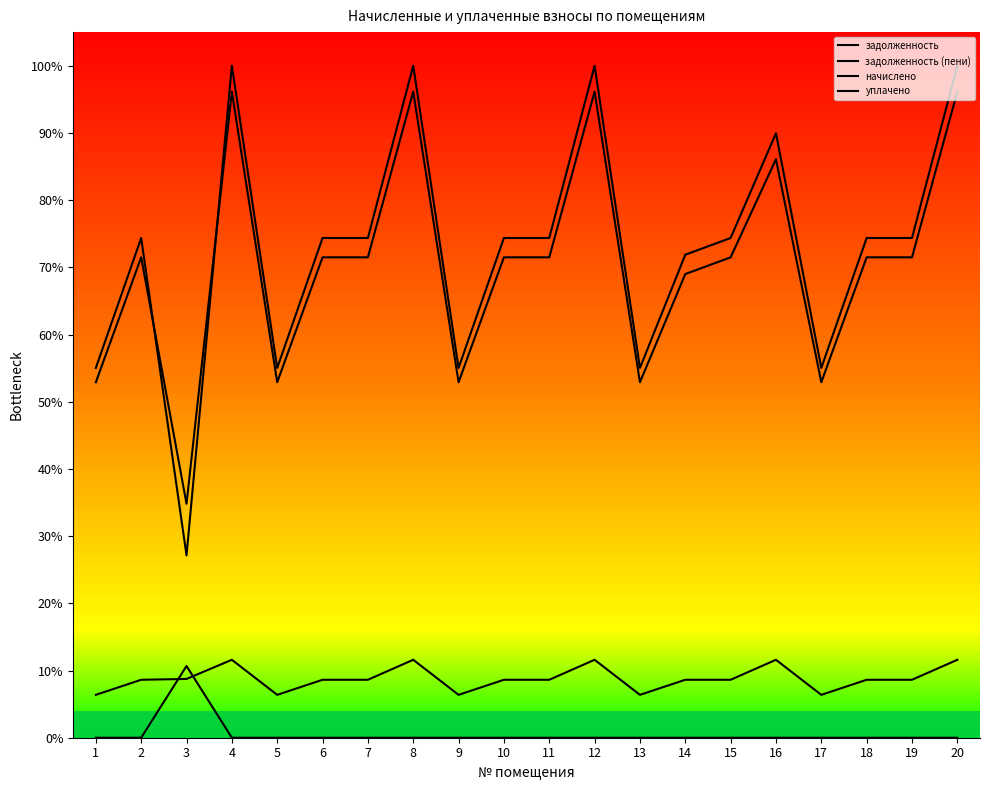

What is the average value of the начислено series?

8.8